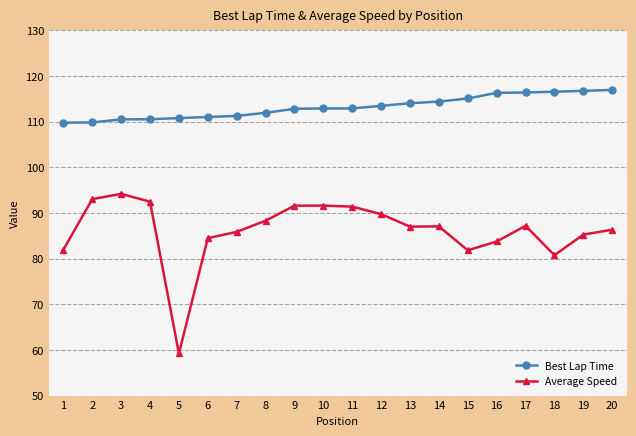

At 16, list the series in order from smallest to largest.

Average Speed, Best Lap Time